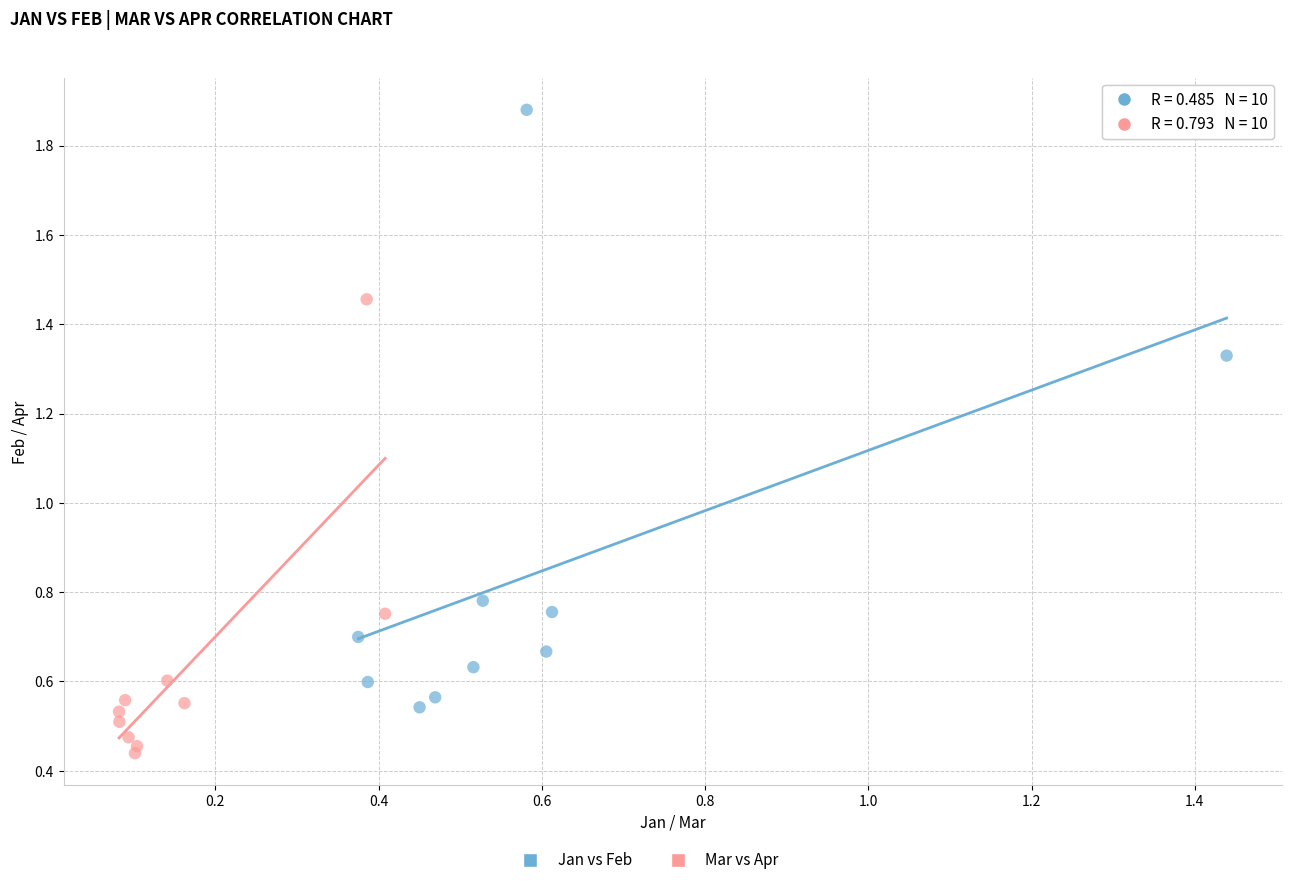

Which series contains the lowest Y value?

Mar vs Apr